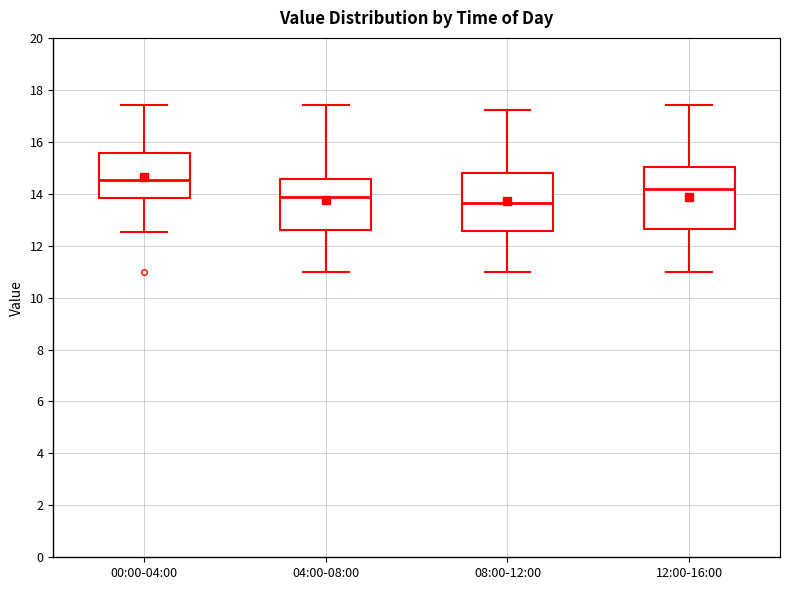

Reading left to right, read every box against the y-axis: the position of its median line, the range the box covers, and the ends of its whiskers. The values are not printed on the chart, so give them approximately, as read against the axis.

00:00-04:00: median 14.6, box 13.8 to 15.6, whiskers 12.6 to 17.4
04:00-08:00: median 13.8, box 12.6 to 14.6, whiskers 11.0 to 17.4
08:00-12:00: median 13.6, box 12.6 to 14.8, whiskers 11.0 to 17.2
12:00-16:00: median 14.2, box 12.6 to 15.0, whiskers 11.0 to 17.4